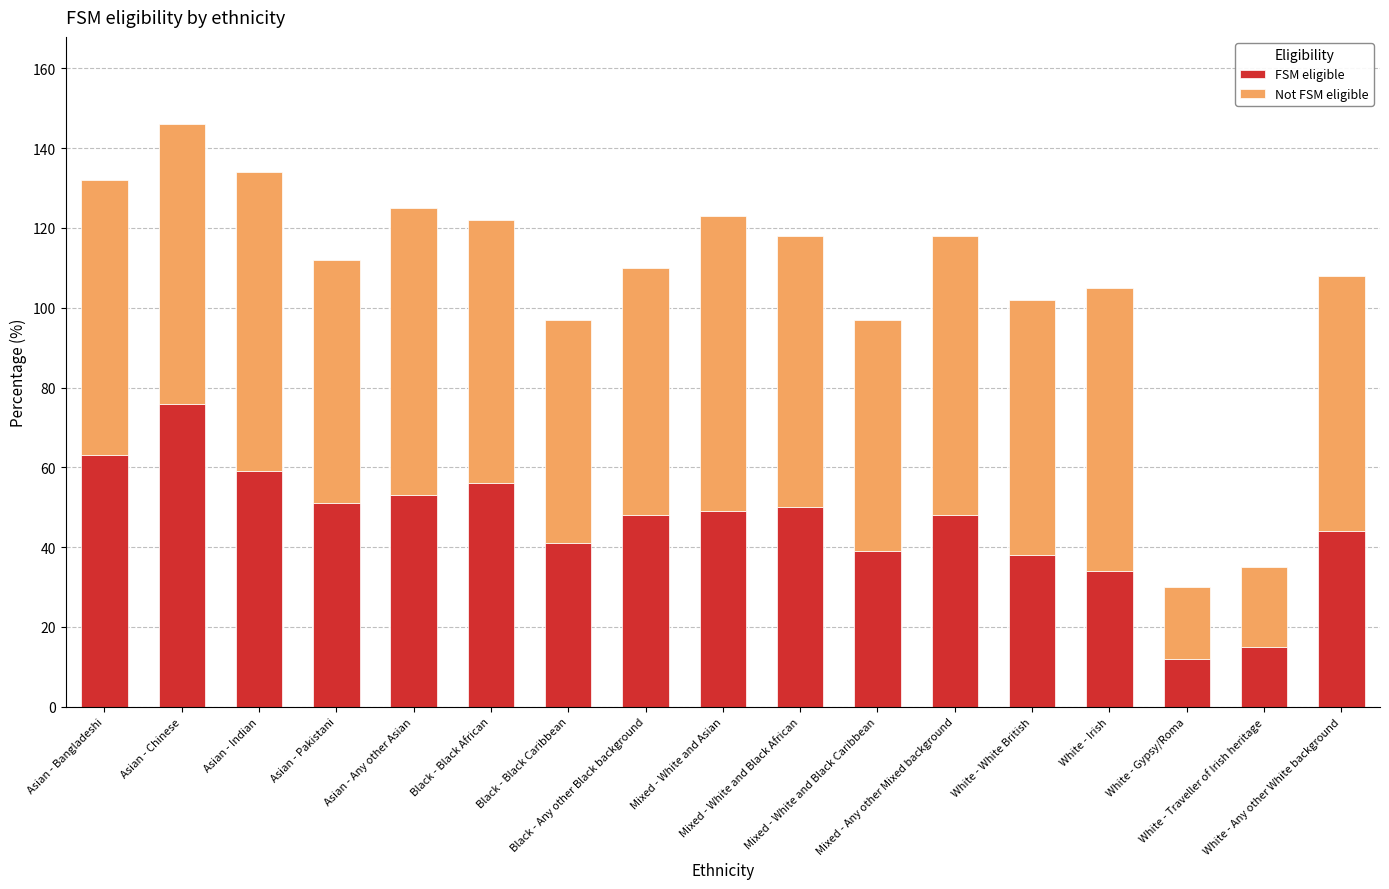

What is the sum of all FSM eligible values?

776